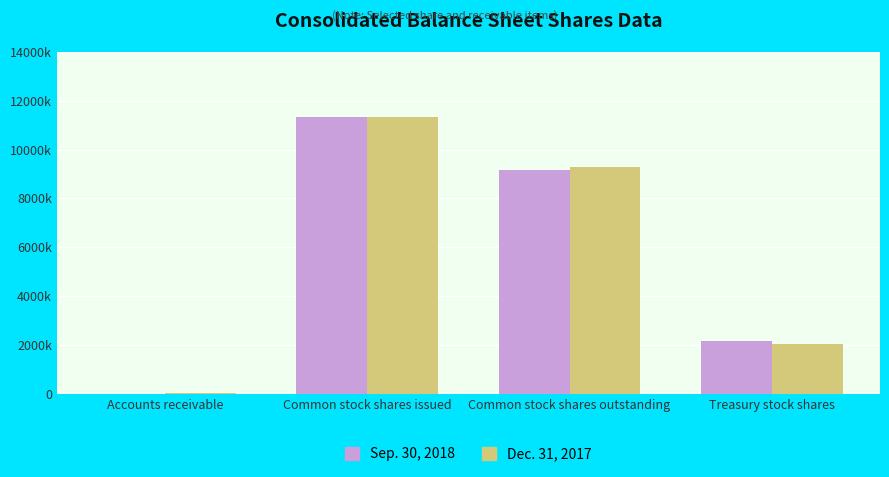

True or false: Dec. 31, 2017 has a value of 12376144 at Common stock shares outstanding.

False